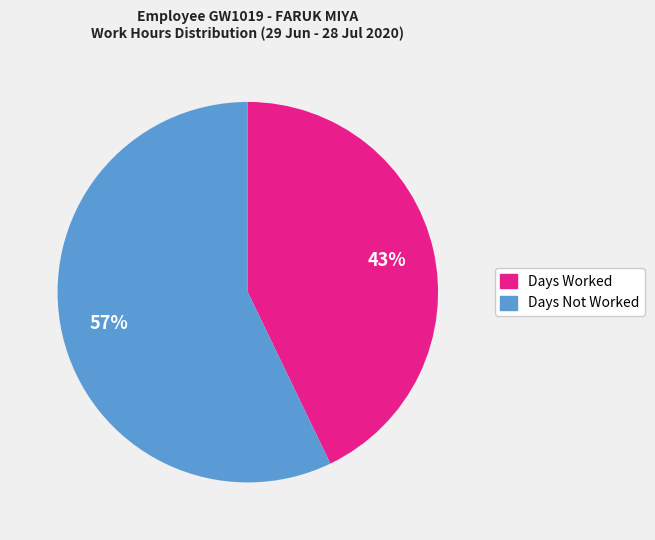

Is there a majority slice in this chart?

Yes